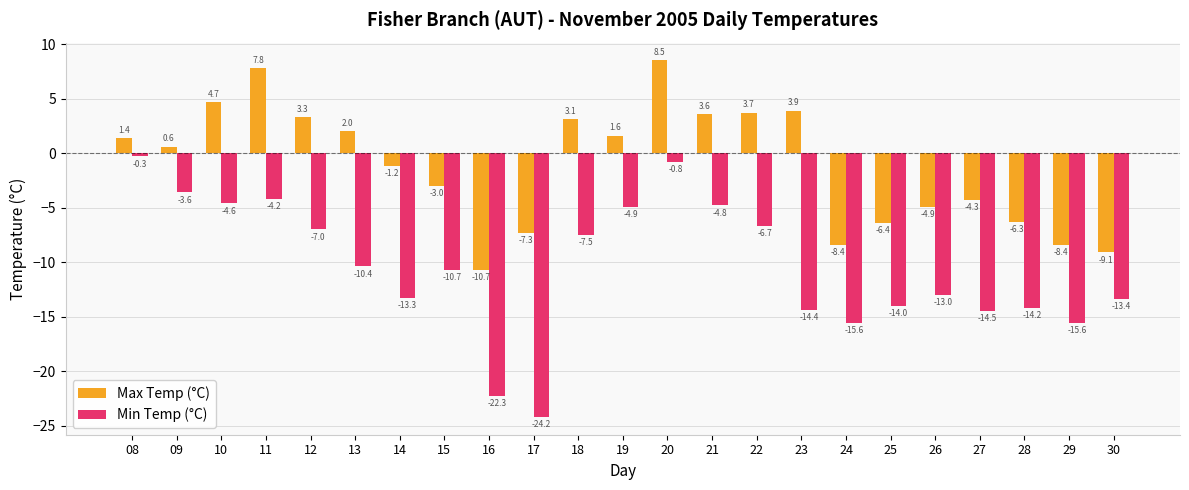

Which series has the largest range (max minus min)?

Min Temp (°C)